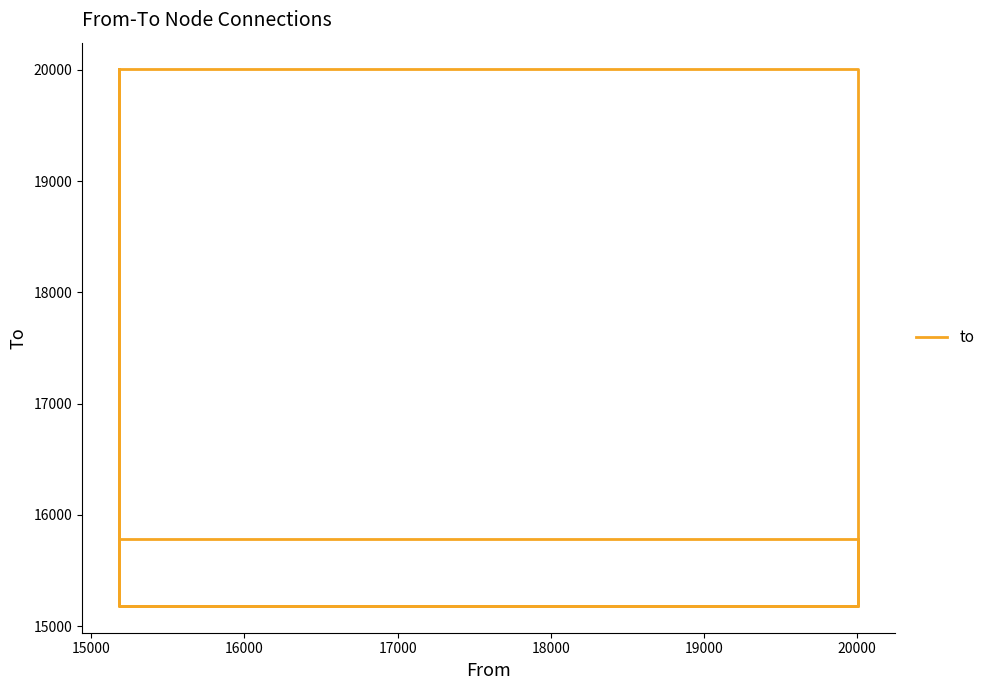

What is the value of the 3rd point from the left?

15184